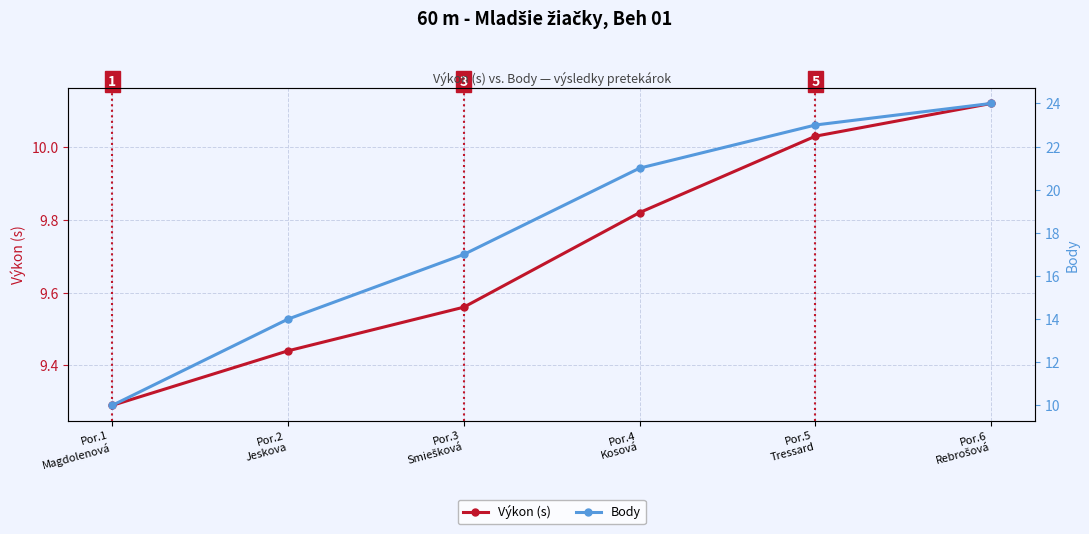

At which category does the chart reach its minimum across all series?

Por.1
Magdolenová